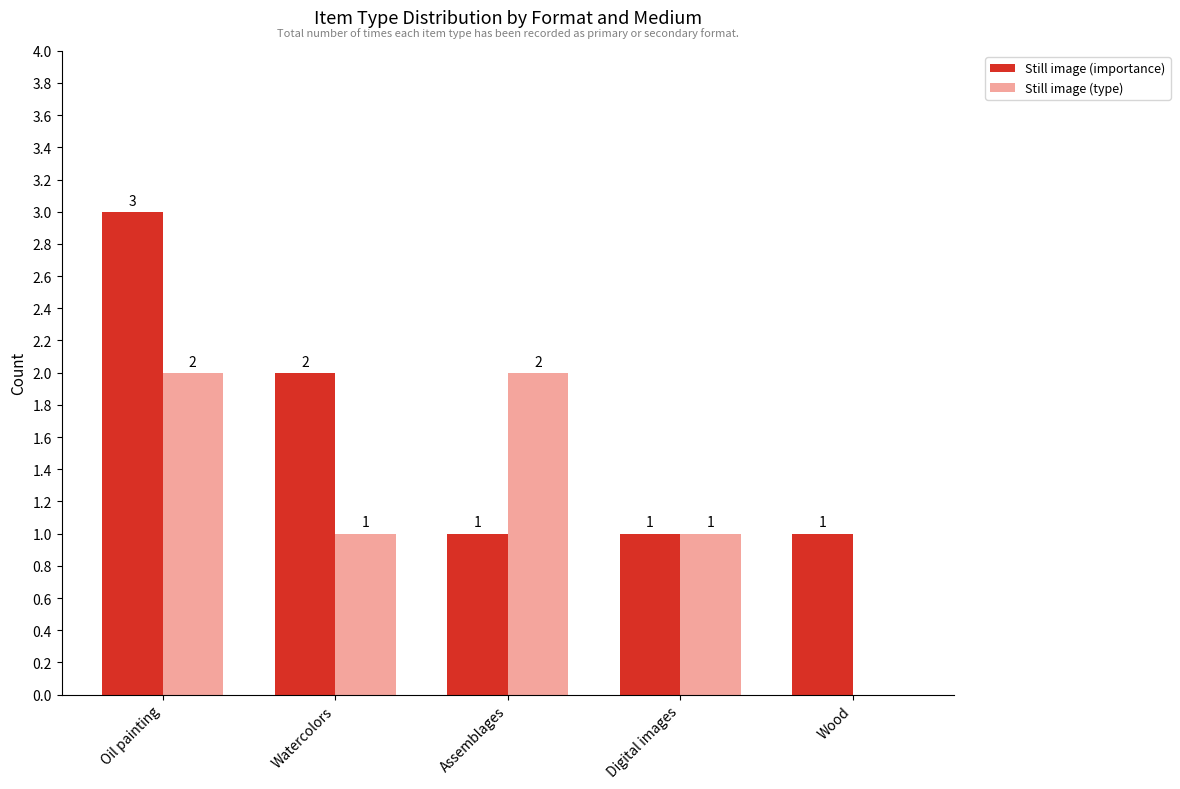

Which category has the highest value across all series?

Oil painting